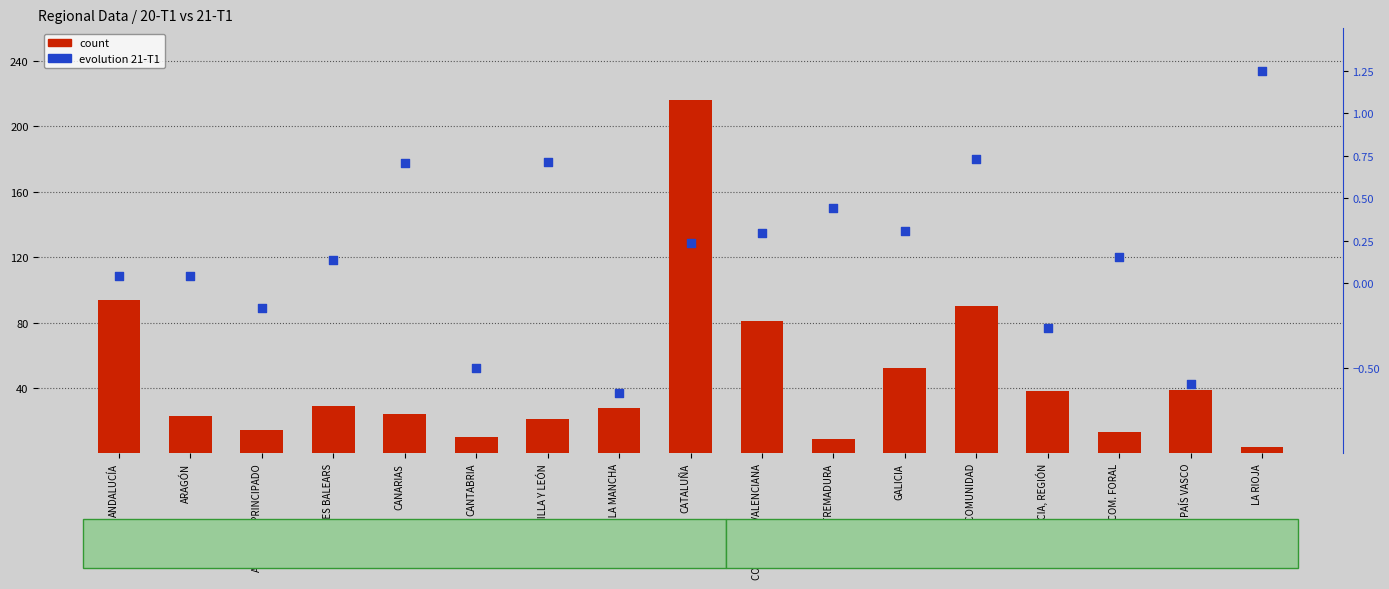

Which series reaches the minimum Y coordinate?

evolution 21-T1